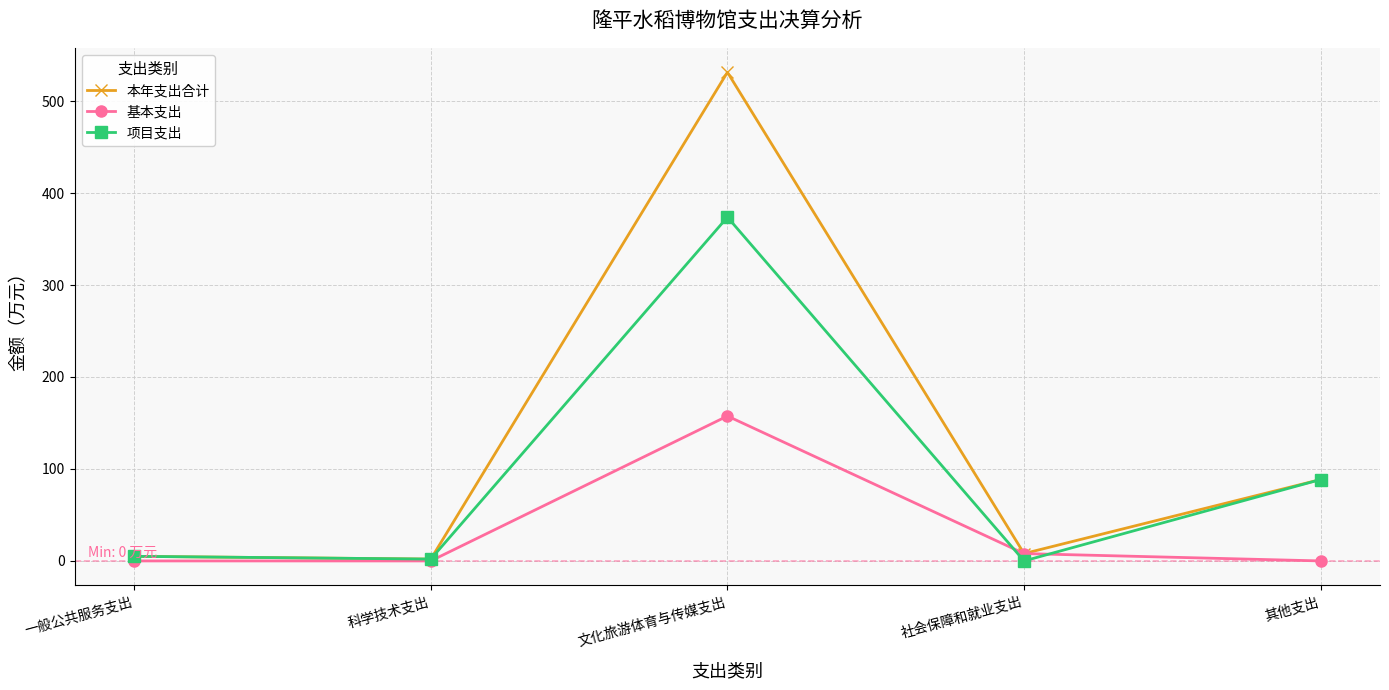

What position from the right is 科学技术支出?

4